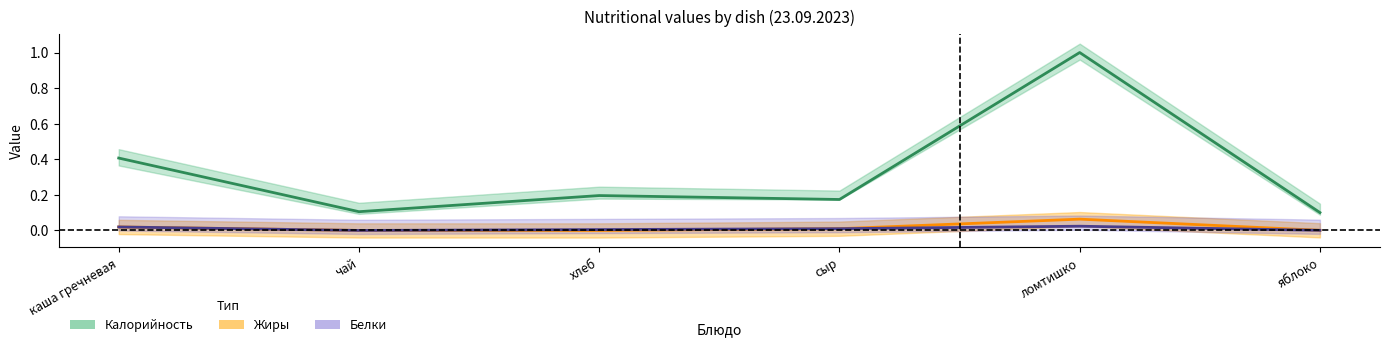

True or false: Белки and Жиры cross at least once.

False